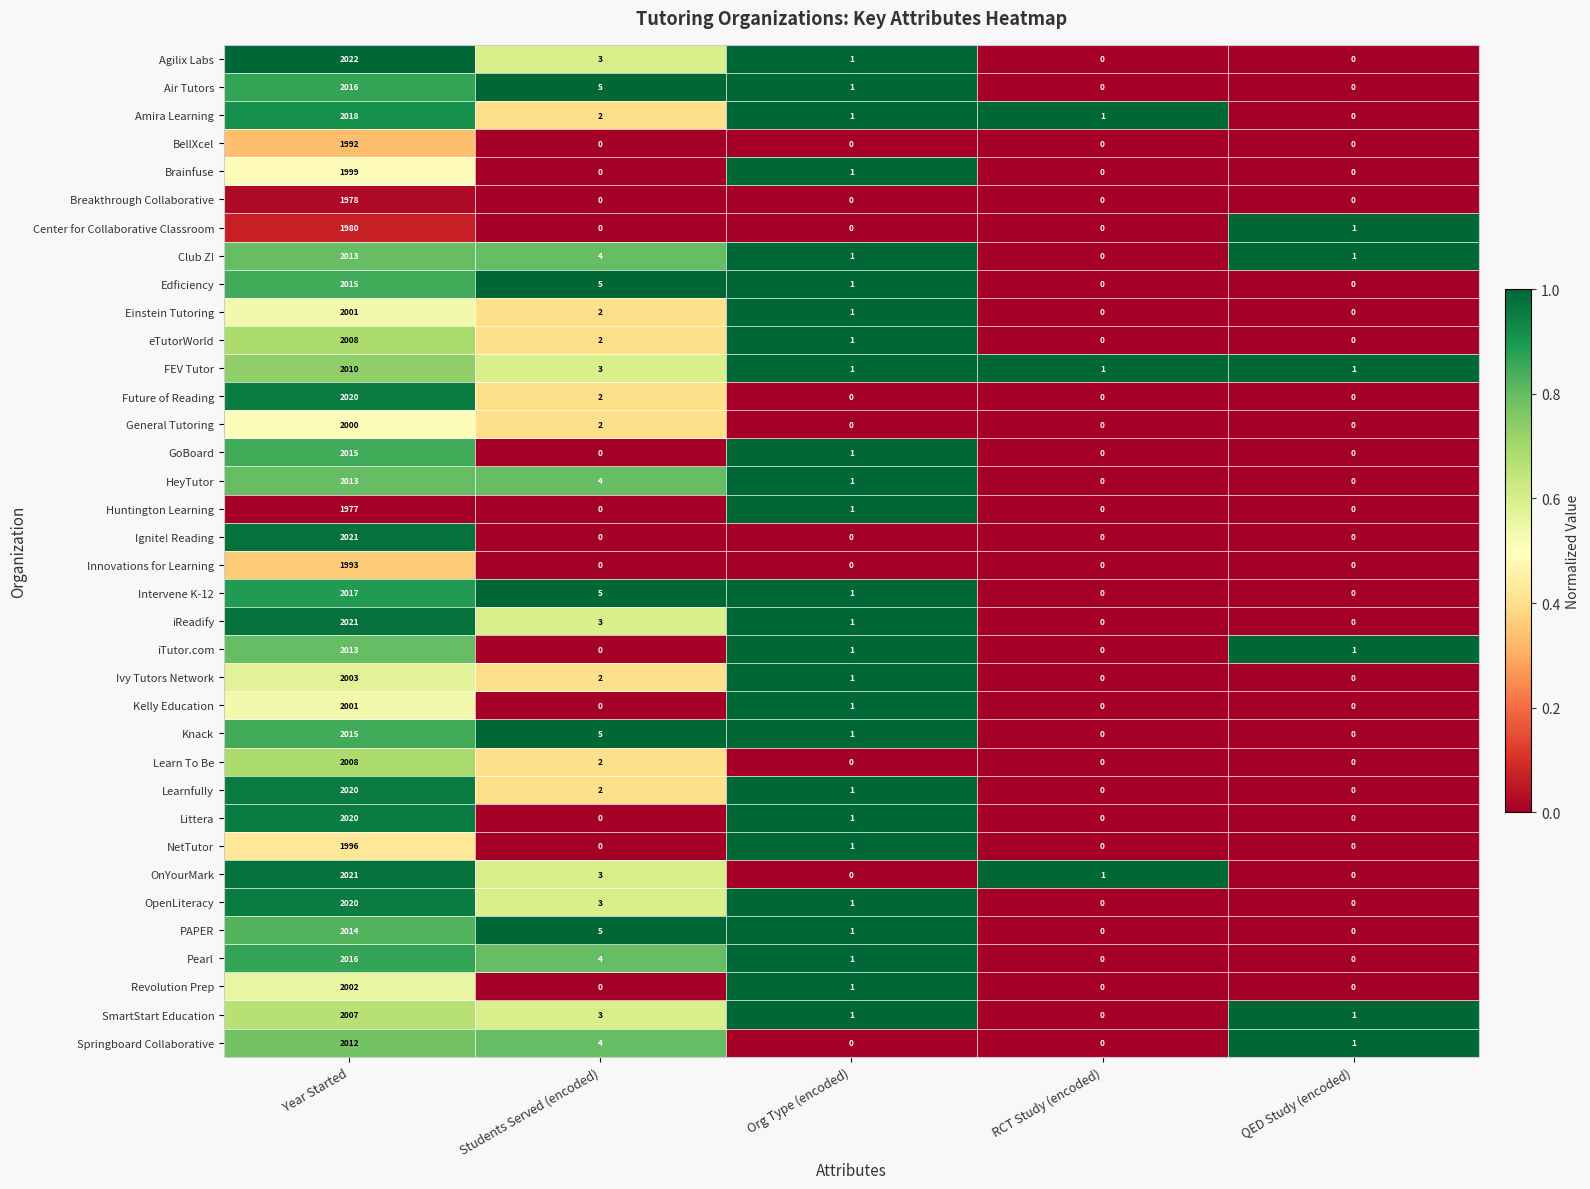

Which series has the largest total across all categories?

Agilix Labs